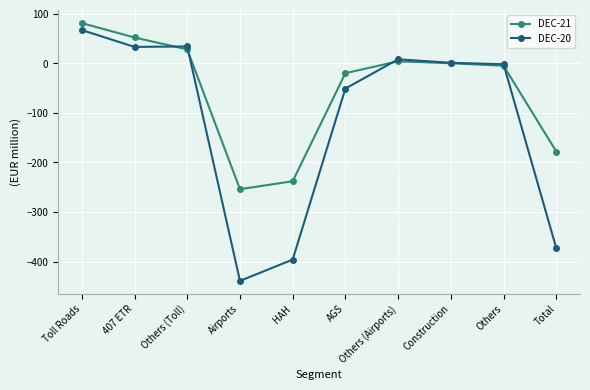

What is the sum of the DEC-20 values at Others (Toll) and Toll Roads?

101